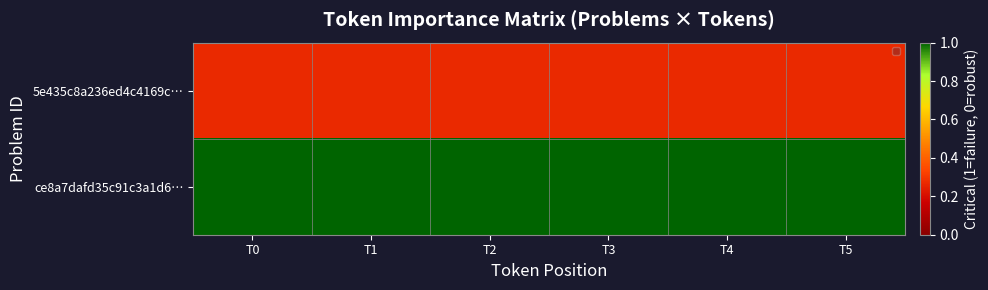

What is the average value of the 5e435c8a236ed4c4169c… series?

0.3